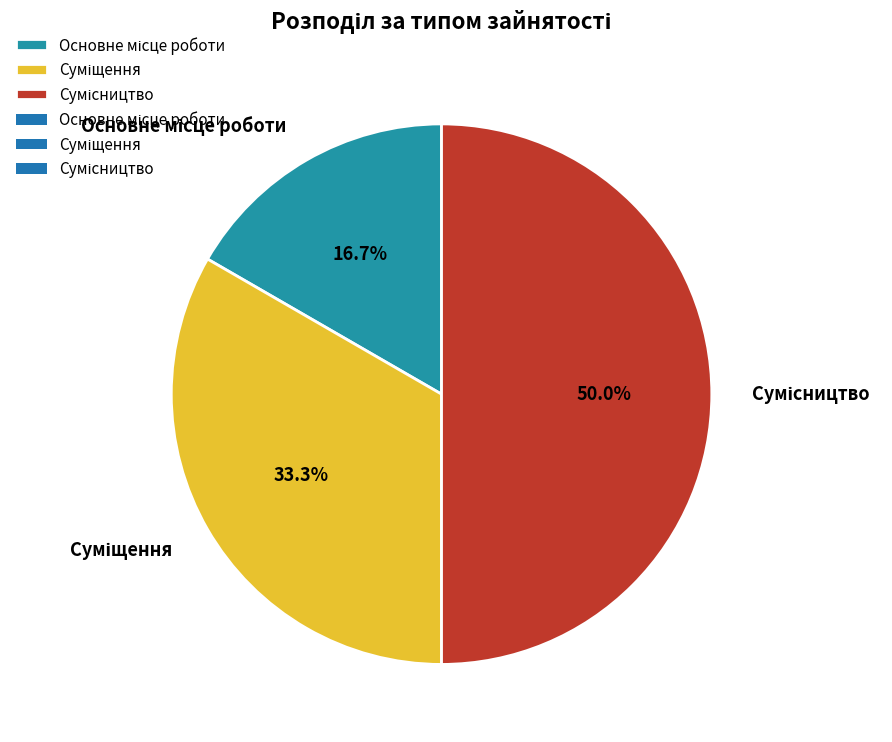

What is the total percentage of Основне місце роботи and Суміщення?

50.0%